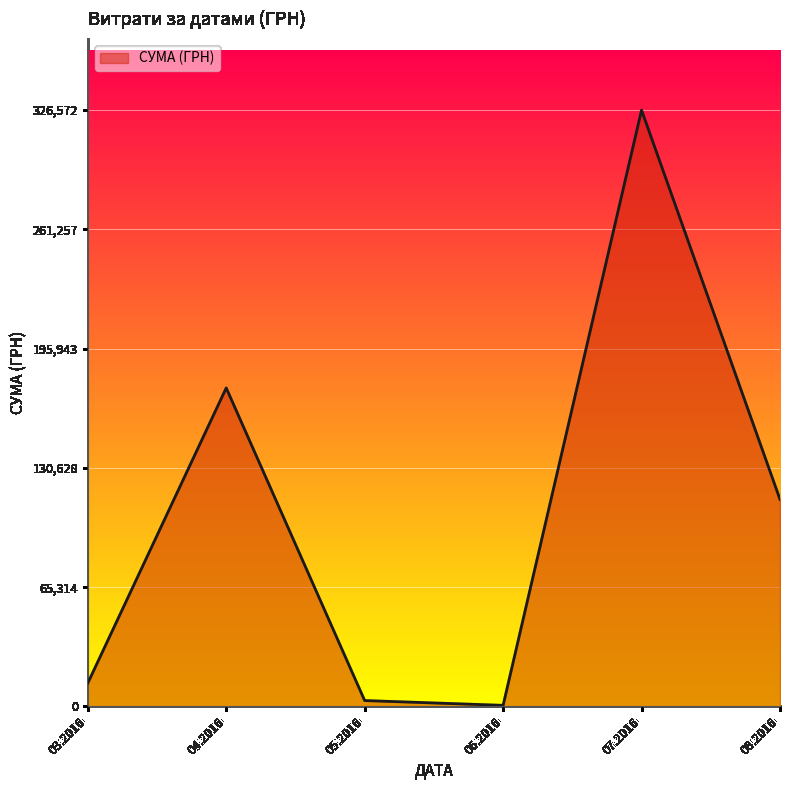

At which category does the chart reach its peak across all series?

07.2016